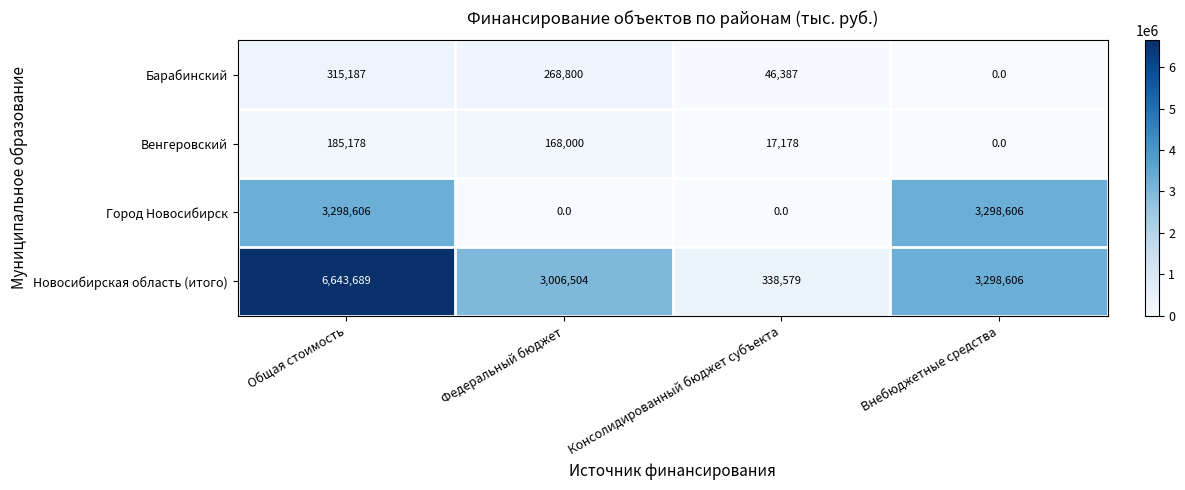

Reading left to right, what are all the values shown in this chart?

Барабинский: 315187	268800	46387	0
Венгеровский: 185178	168000	17178	0
Город Новосибирск: 3298606	0	0	3298606
Новосибирская область (итого): 6643689	3006504	338579	3298606